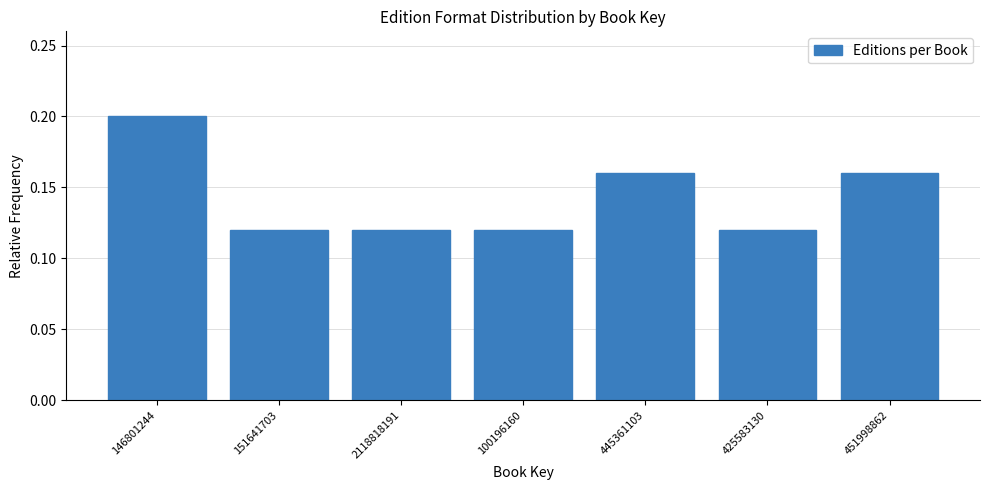

Is it true that the value at 451998862 is 0.2?

True